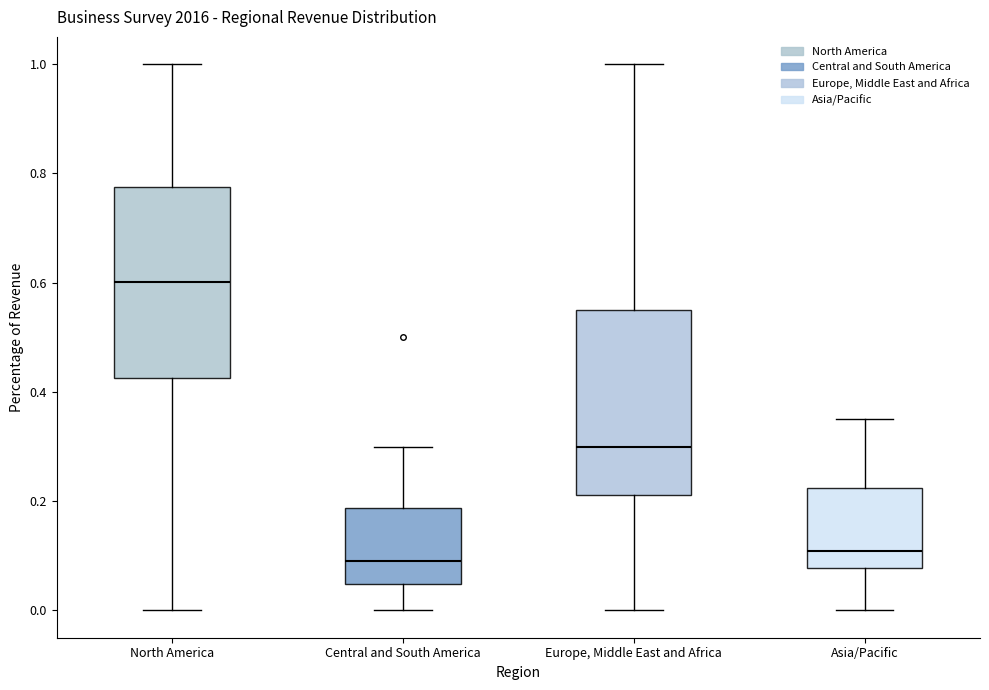

Where is the upper edge of the box for Europe, Middle East and Africa on the y-axis? The values are not printed on the chart, so give them approximately, as read against the axis.

0.56